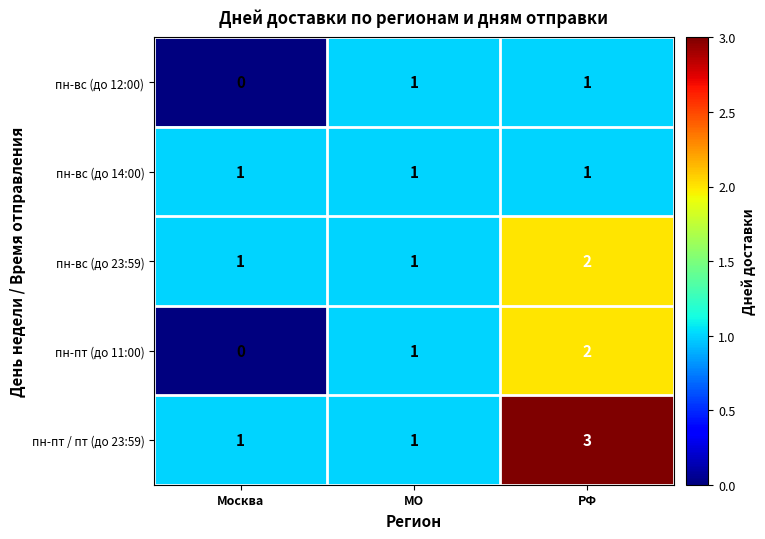

Reading left to right, extract all data points from this chart.

пн-вс (до 12:00): Москва=0	МО=1	РФ=1
пн-вс (до 14:00): Москва=1	МО=1	РФ=1
пн-вс (до 23:59): Москва=1	МО=1	РФ=2
пн-пт (до 11:00): Москва=0	МО=1	РФ=2
пн-пт / пт (до 23:59): Москва=1	МО=1	РФ=3